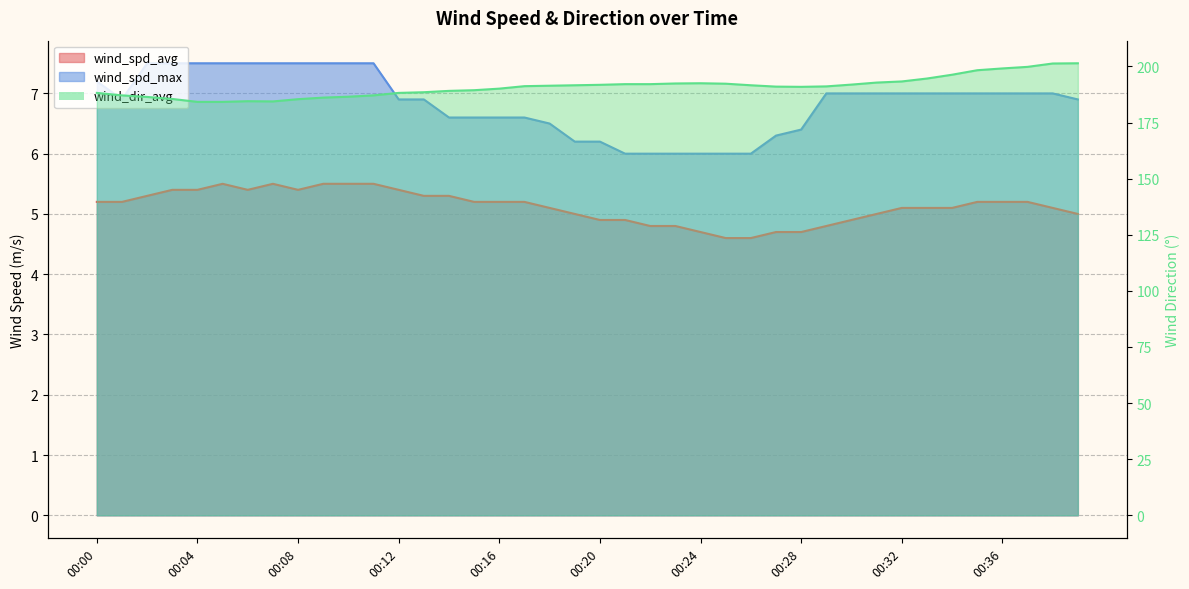

The value of wind_dir_avg at 00:17 is 87.2. True or false?

False